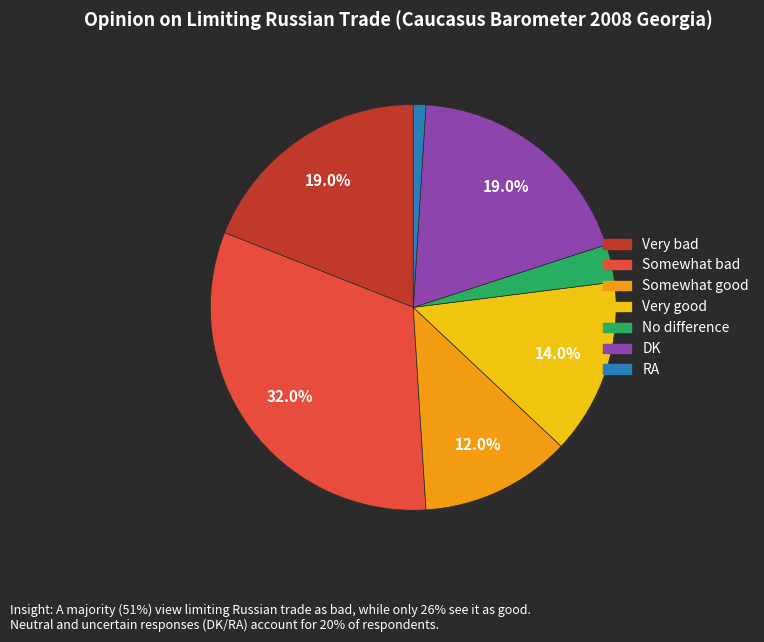

What percentage is NOT represented by Somewhat good?

88.0%